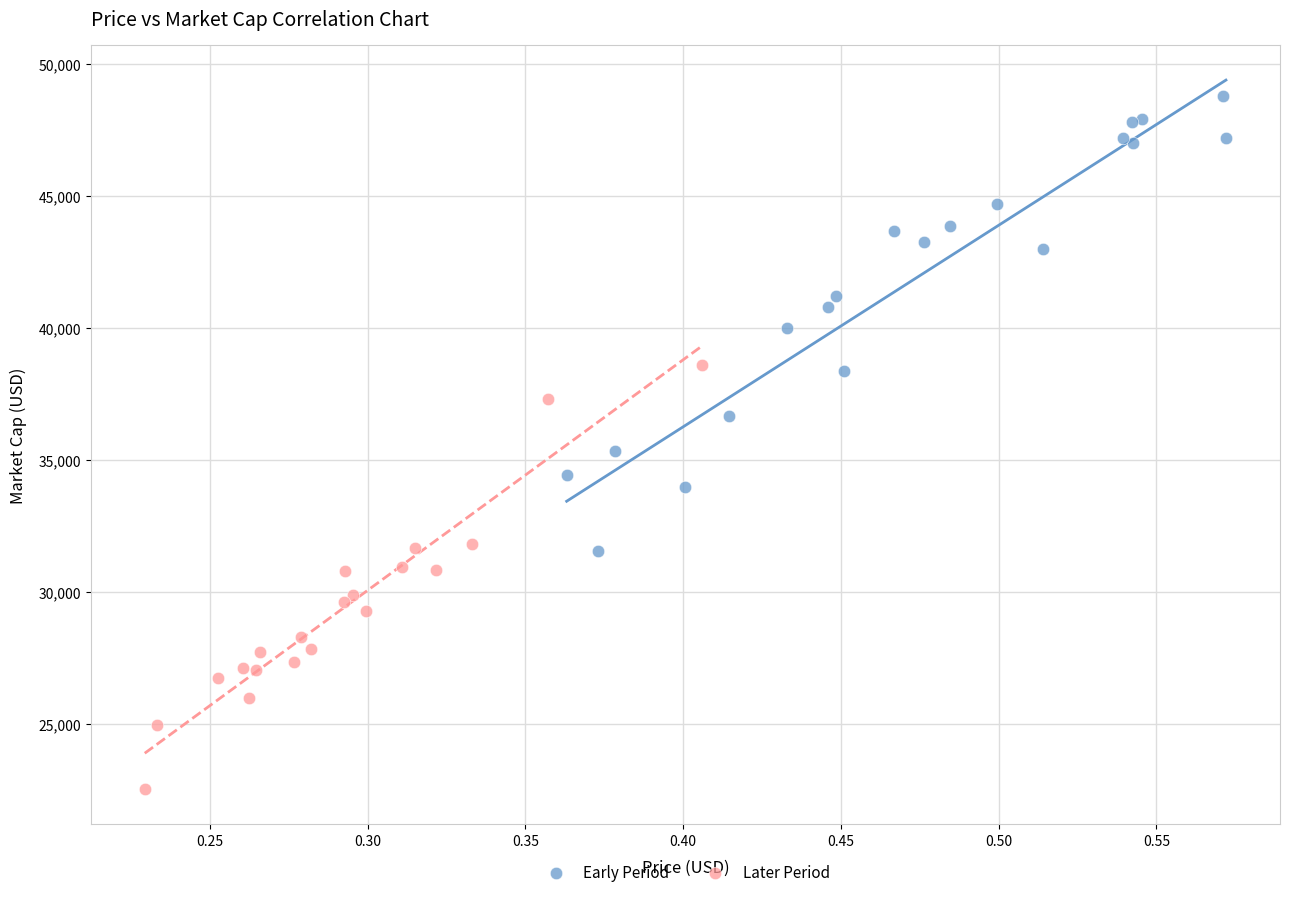

Which series contains the highest Y value?

Early Period